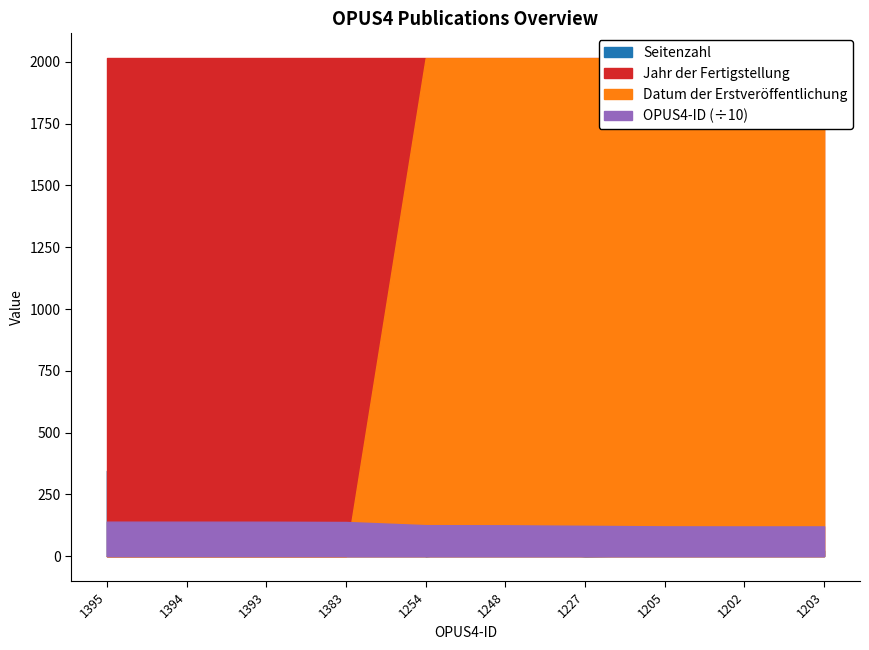

True or false: OPUS4-ID has a value of 1394 at 1394.

True